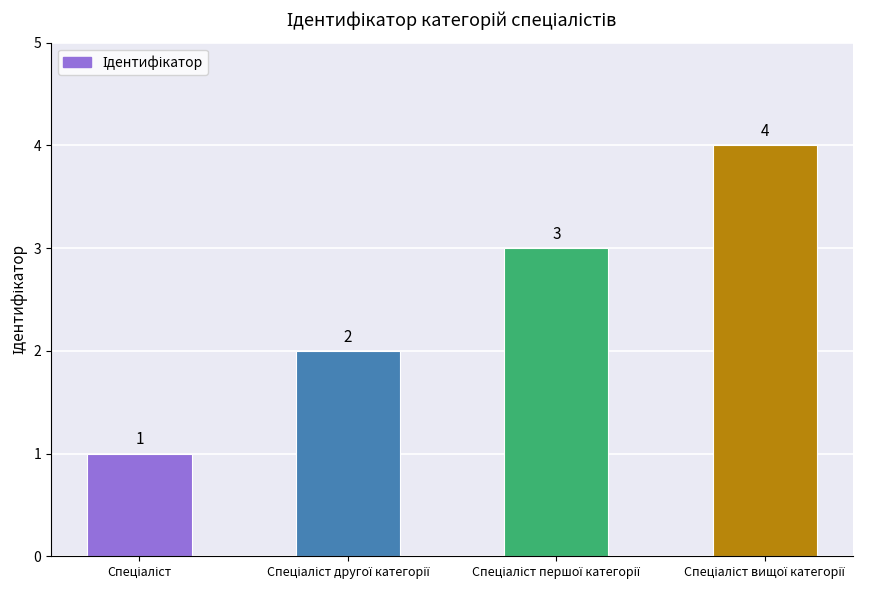

What is the sum of all values?

10